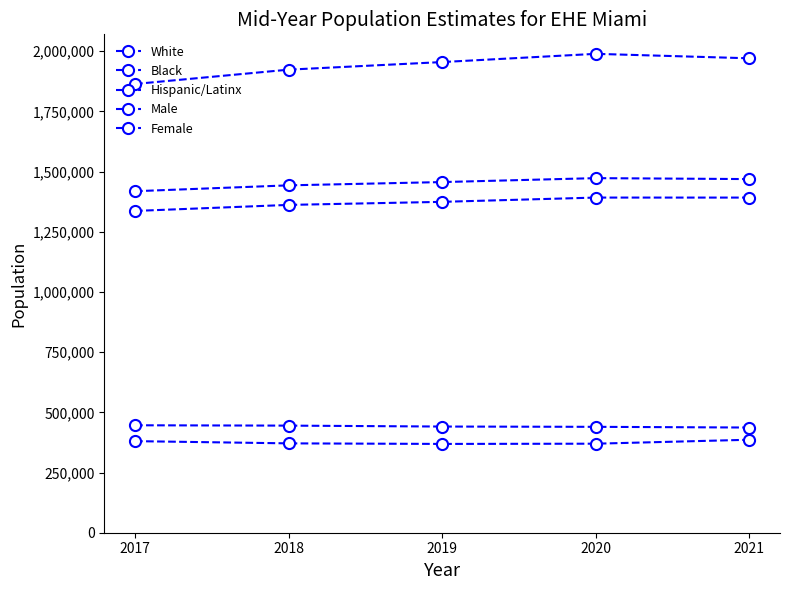

What is the value of the Male point at the 2nd from the left?

1361467